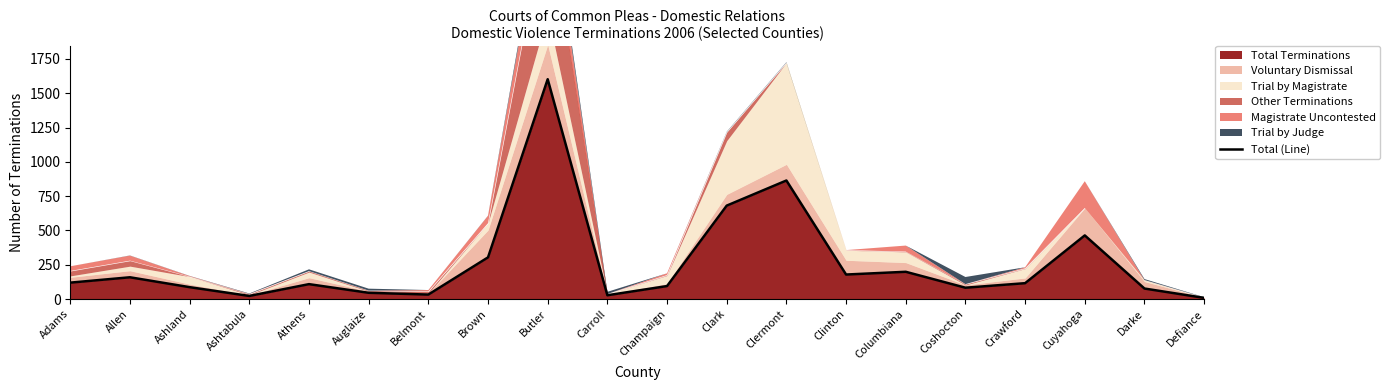

List the labels in order of value, largest first.

Butler, Clermont, Clark, Cuyahoga, Brown, Columbiana, Clinton, Allen, Adams, Crawford, Athens, Champaign, Ashland, Coshocton, Darke, Auglaize, Belmont, Carroll, Ashtabula, Defiance